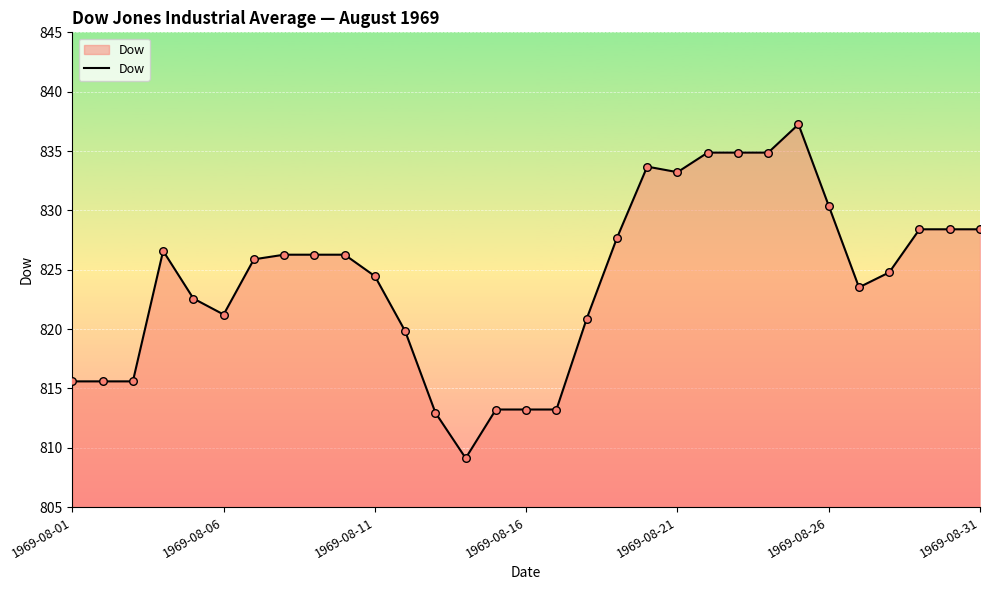

What is the smallest value displayed?

809.1